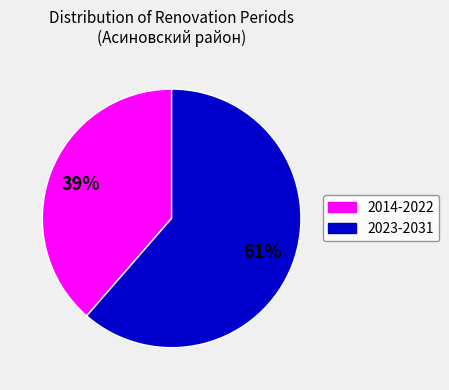

Count the number of slices in the pie.

2